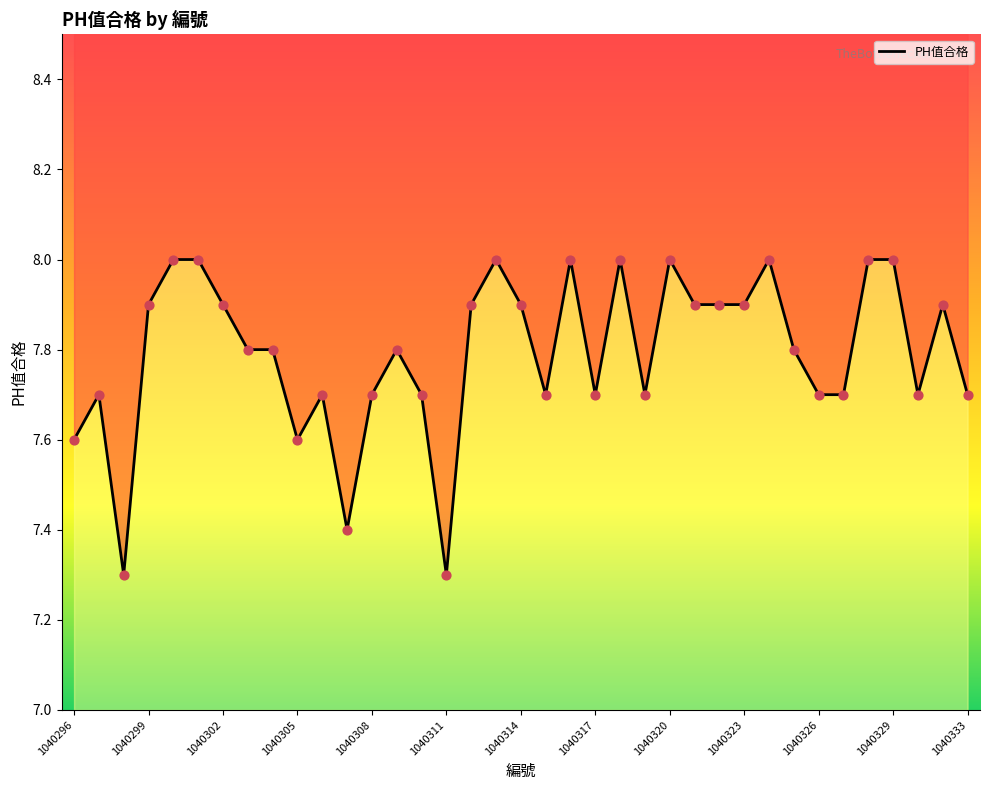

What is the change in value from 22 to 35?

-0.1